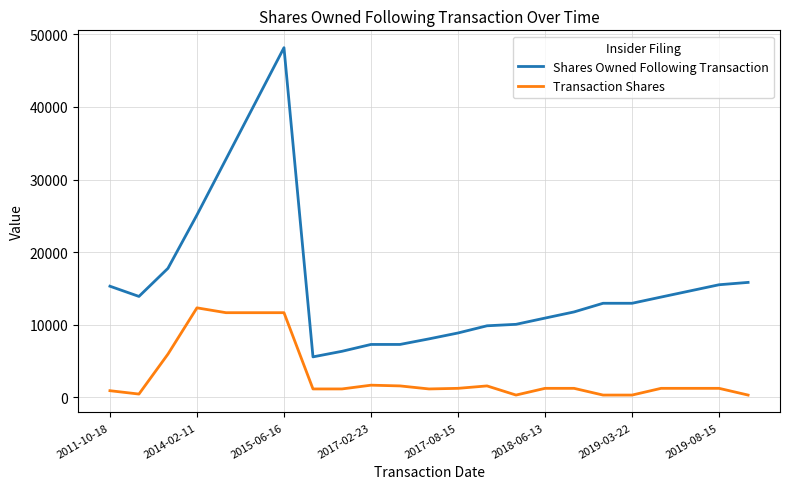

What is the maximum value for Transaction Shares?

12333